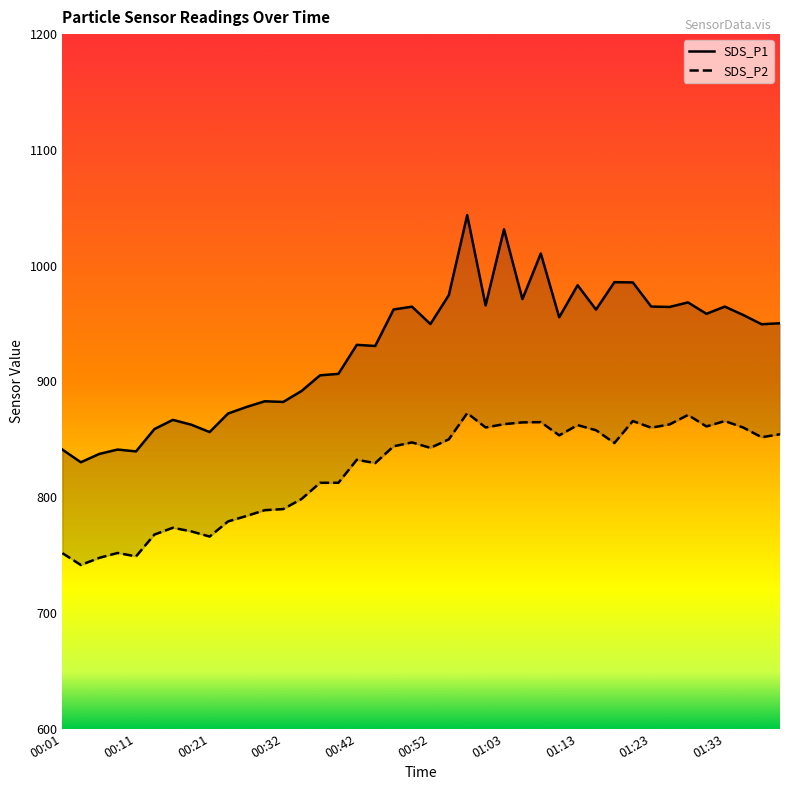

Rank the series by their maximum value, from highest to lowest.

SDS_P1, SDS_P2